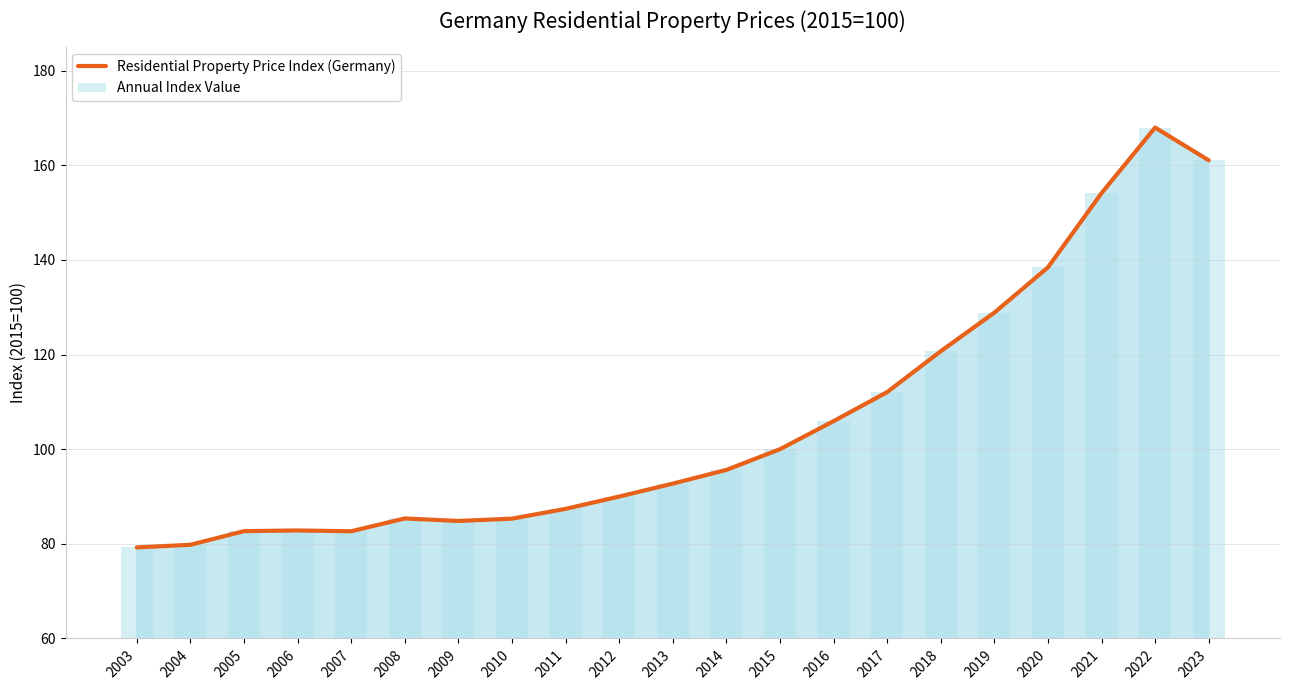

Which category has the lowest value across all series?

2003